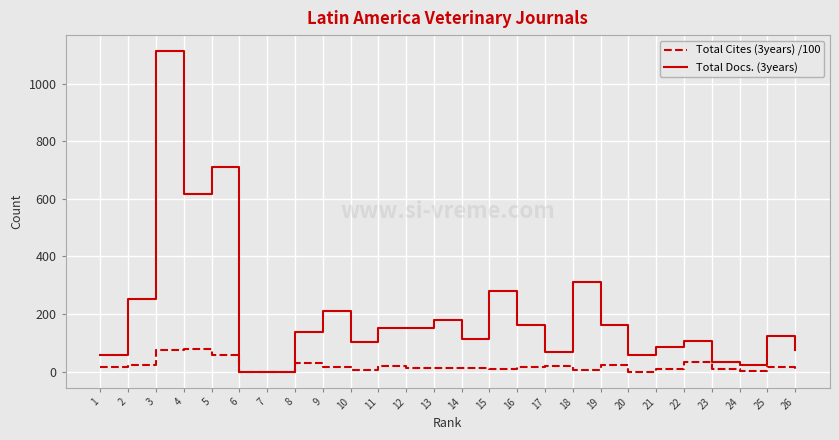

Where does the Total Docs. (3years) series first go above 138?

2